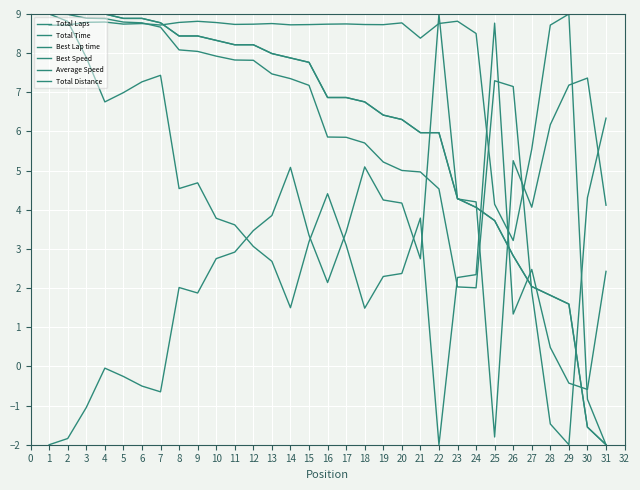

True or false: Average Speed and Best Speed cross at least once.

True